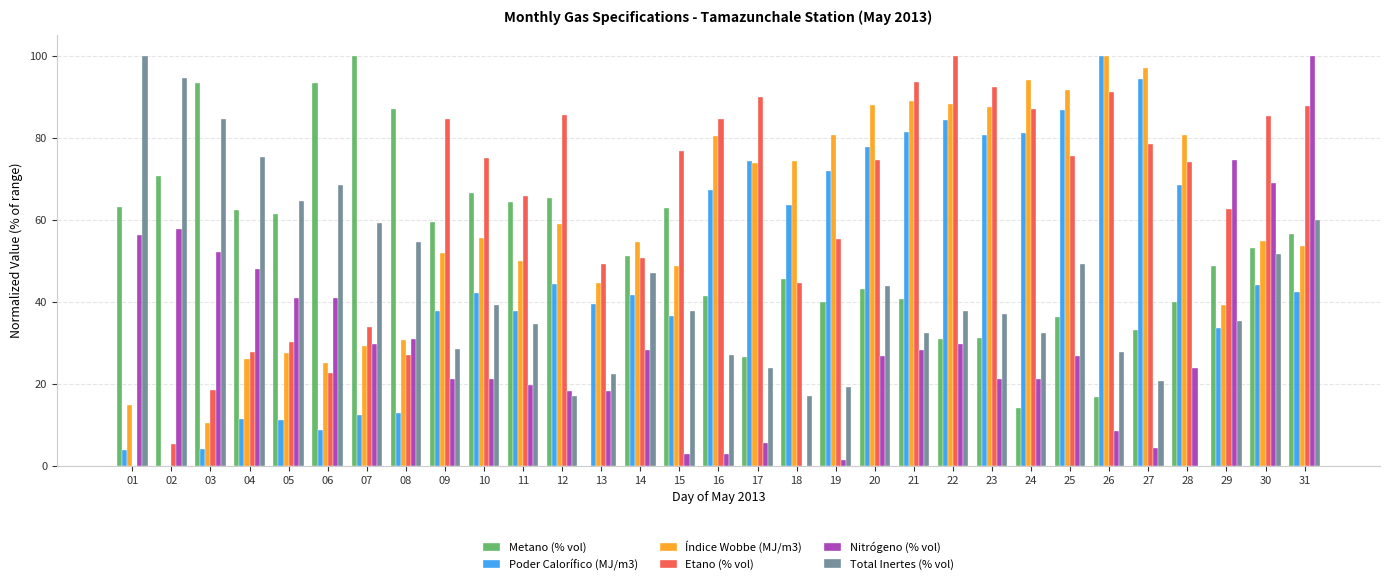

Are the bars grouped side by side (vs. stacked)?

Yes